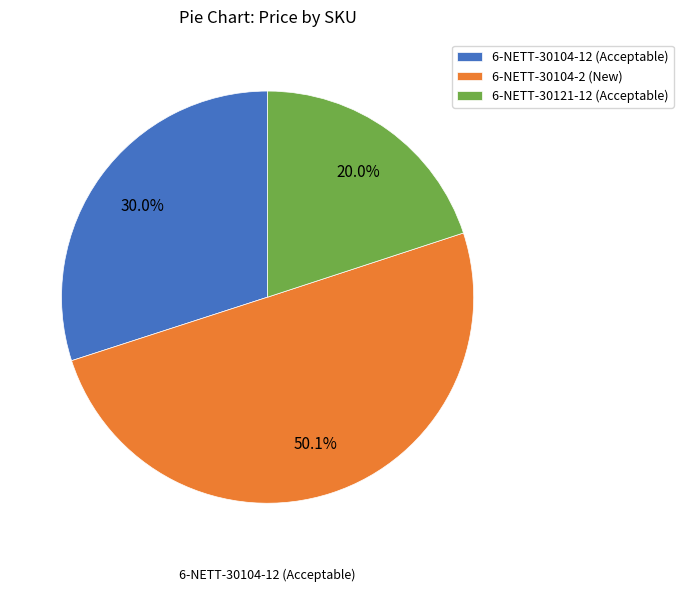

What percentage is NOT represented by 6-NETT-30121-12 (Acceptable)?

80.0%